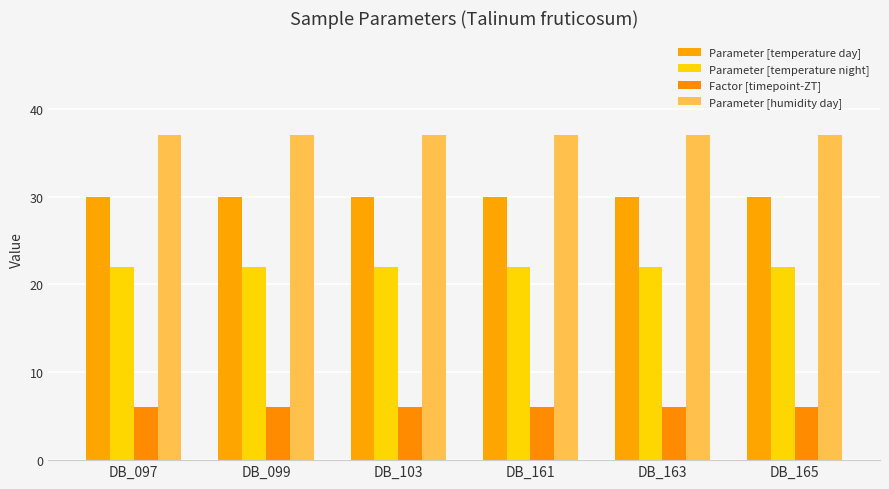

What is the total value across all series at DB_097?

95